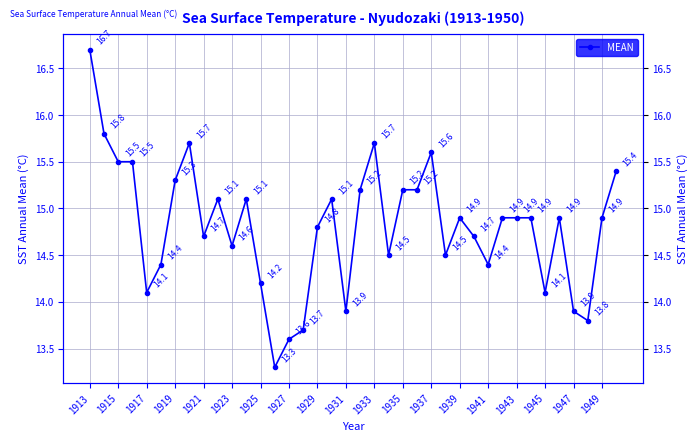

What is the maximum value shown in the chart?

16.7